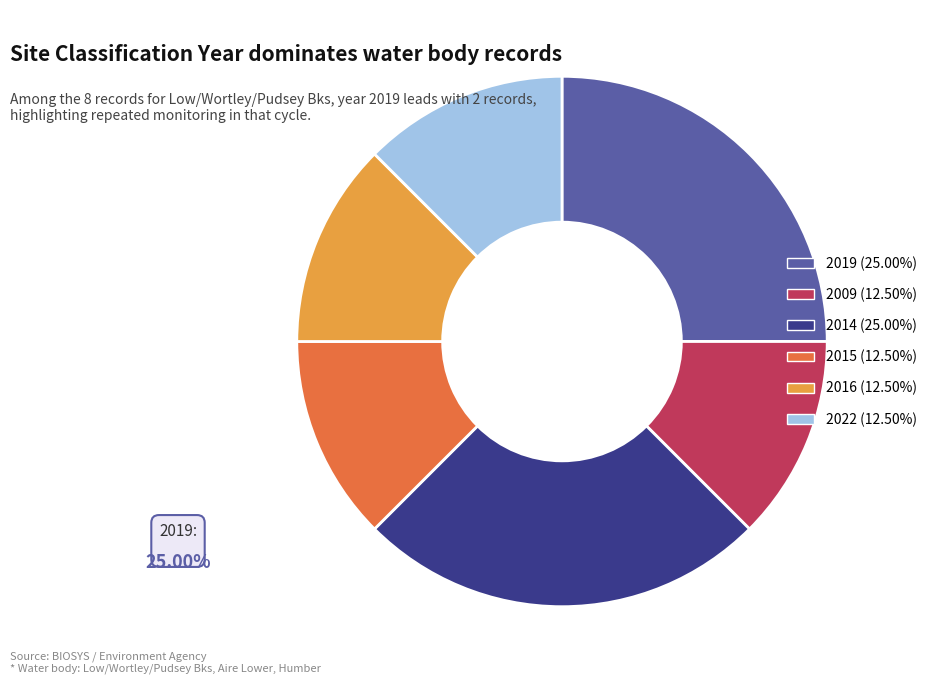

Count the number of slices in the pie.

6